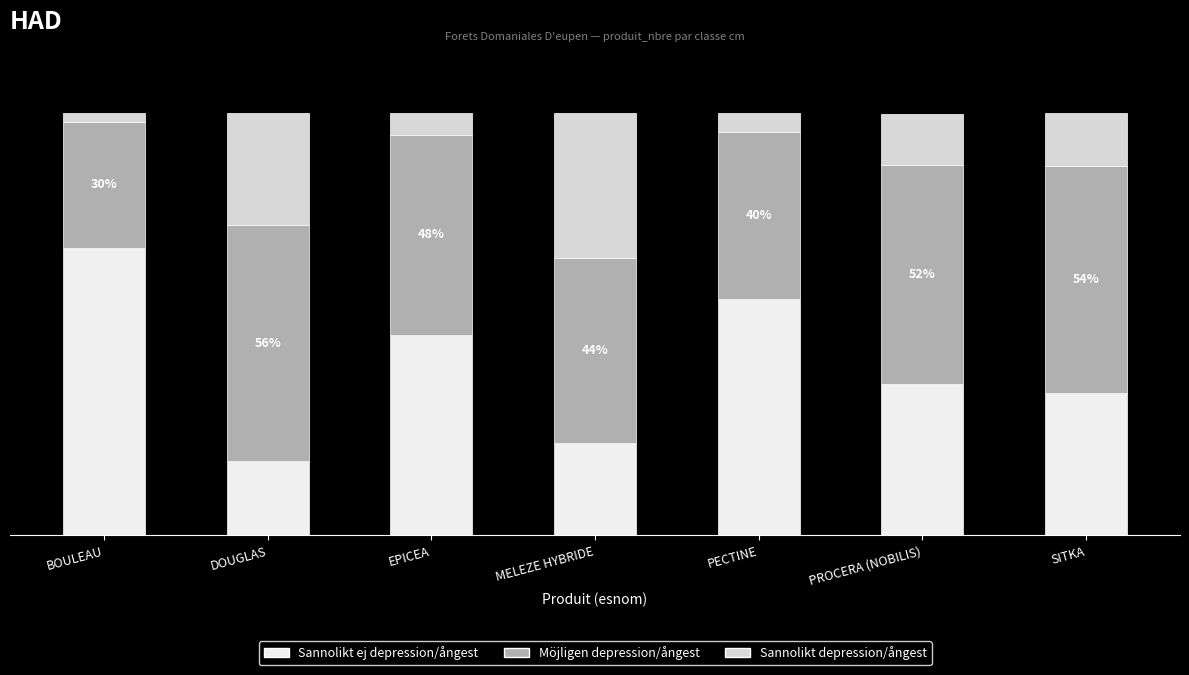

Does the chart contain any negative values?

No